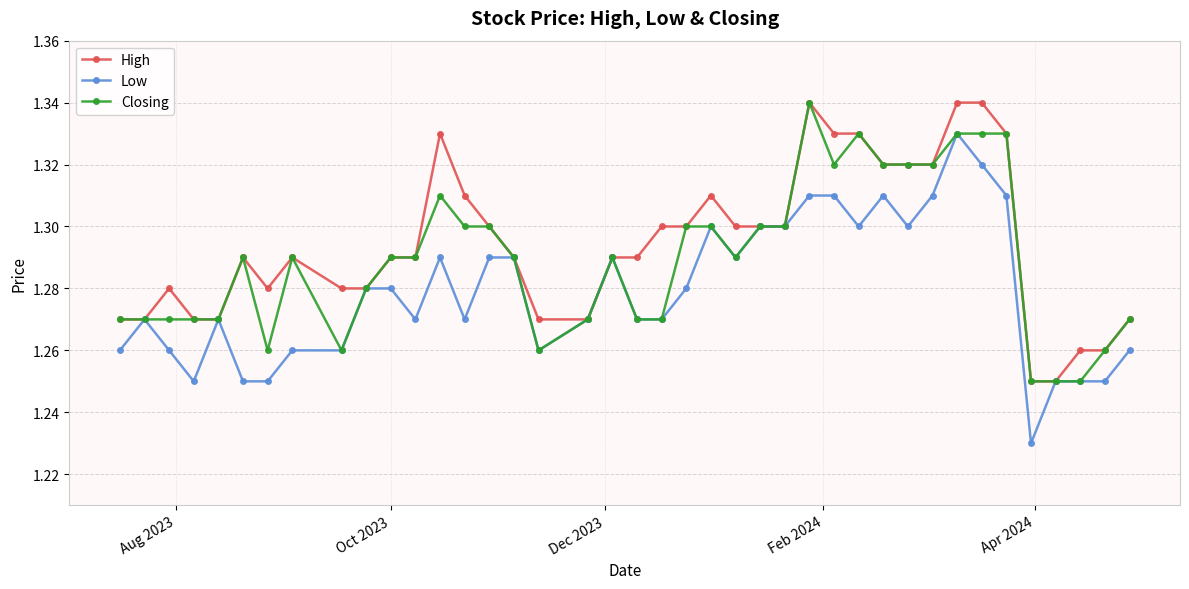

How many Low values are between 1 and 2?

40